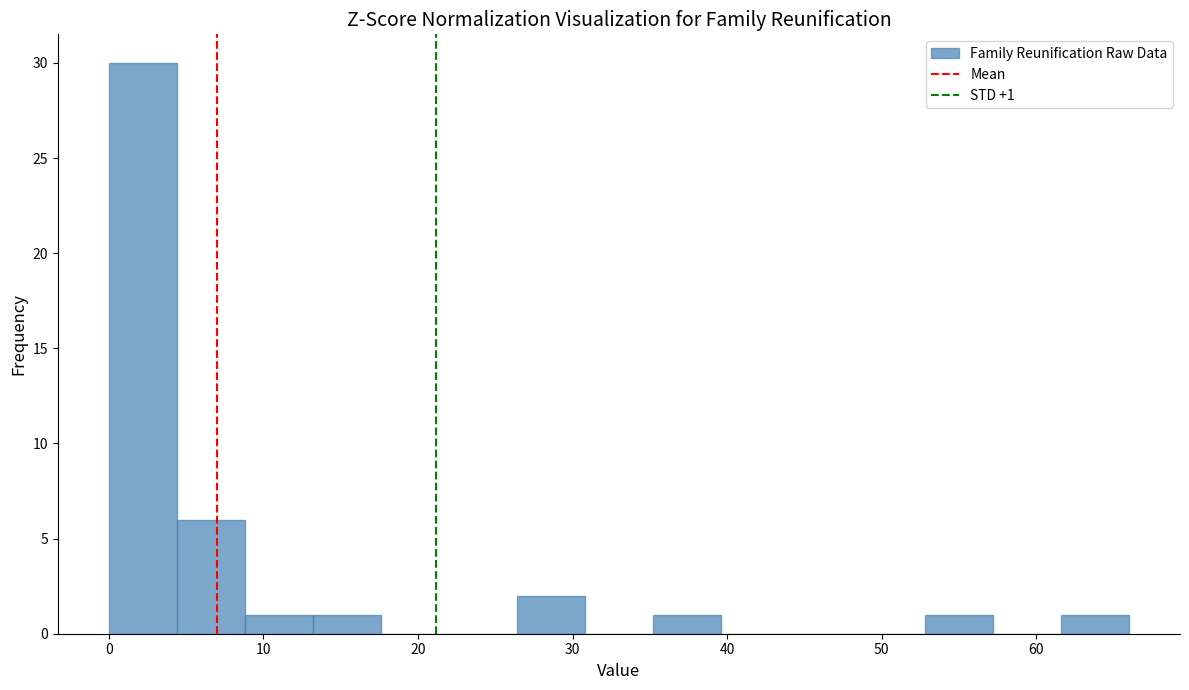

Which range on the x-axis has the tallest bar?

0.0 to 4.4